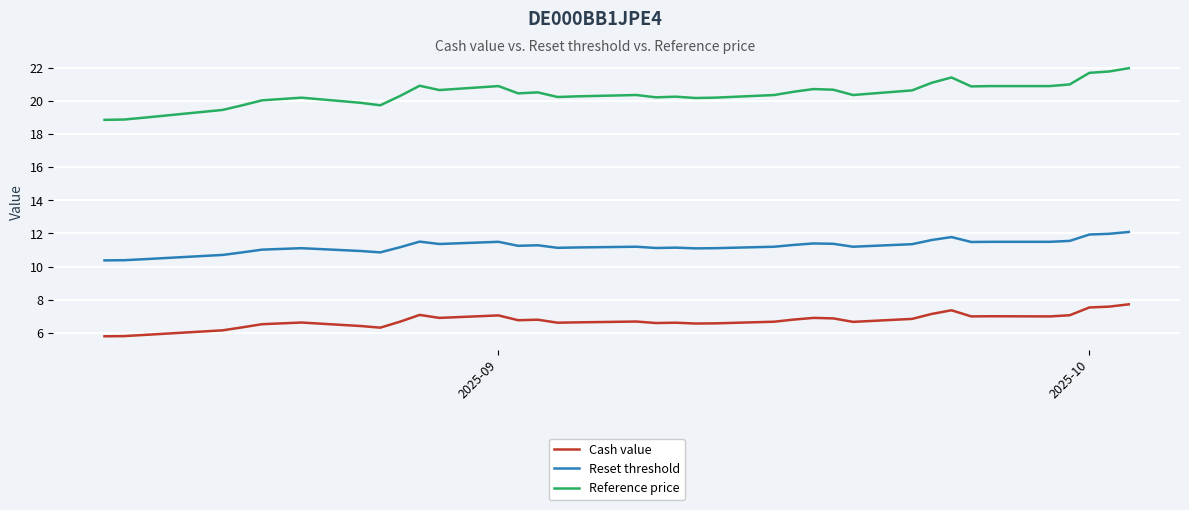

At how many categories does at least one series exceed 18?

38